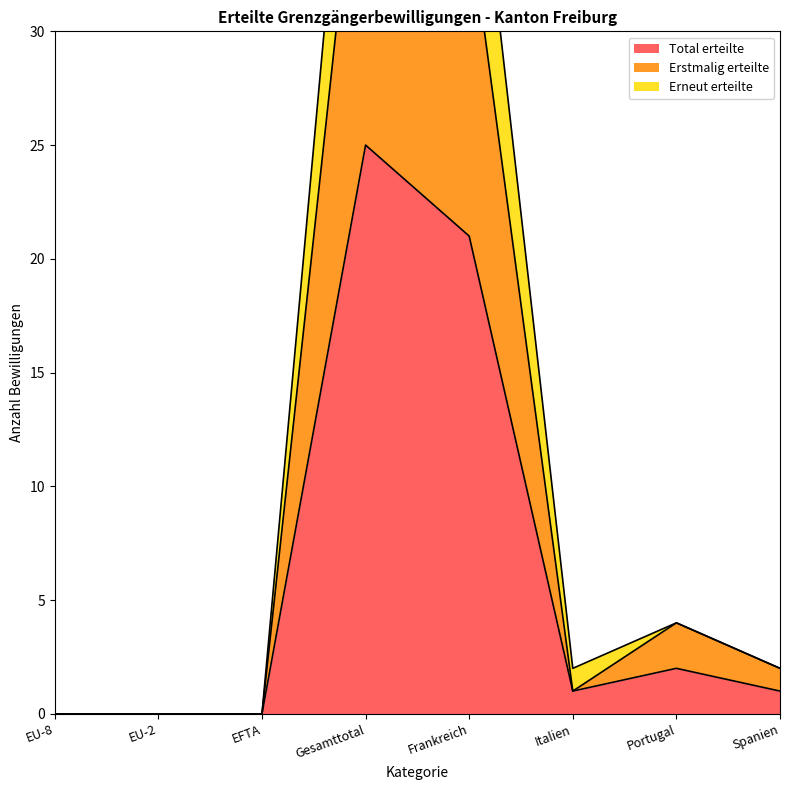

Is the value of Erneut erteilte at Frankreich greater than the value of Erstmalig erteilte at Spanien?

Yes